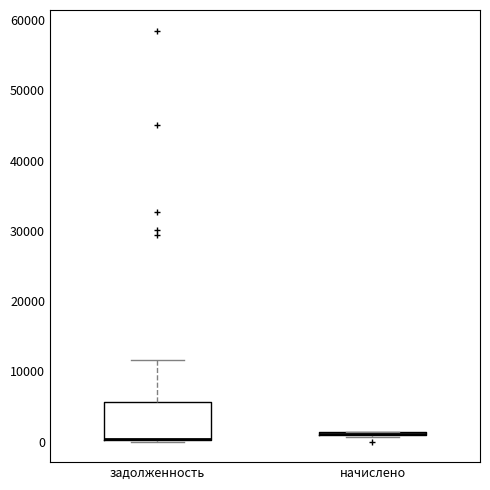

Reading left to right, read every box against the y-axis: the position of its median line, the range the box covers, and the ends of its whiskers. The values are not printed on the chart, so give them approximately, as read against the axis.

задолженность: median 0 (drawn on the box's lower edge), box 0 to 6000, whiskers 0 to 12000
начислено: box collapsed to a line at 1000, whiskers 1000 to 1000